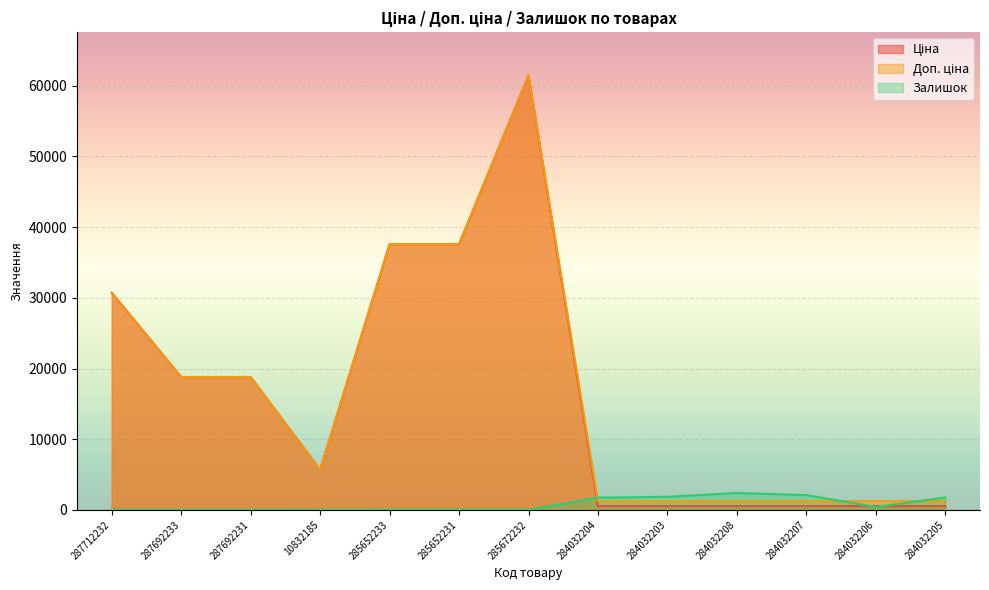

Which category has the highest value across all series?

285672232